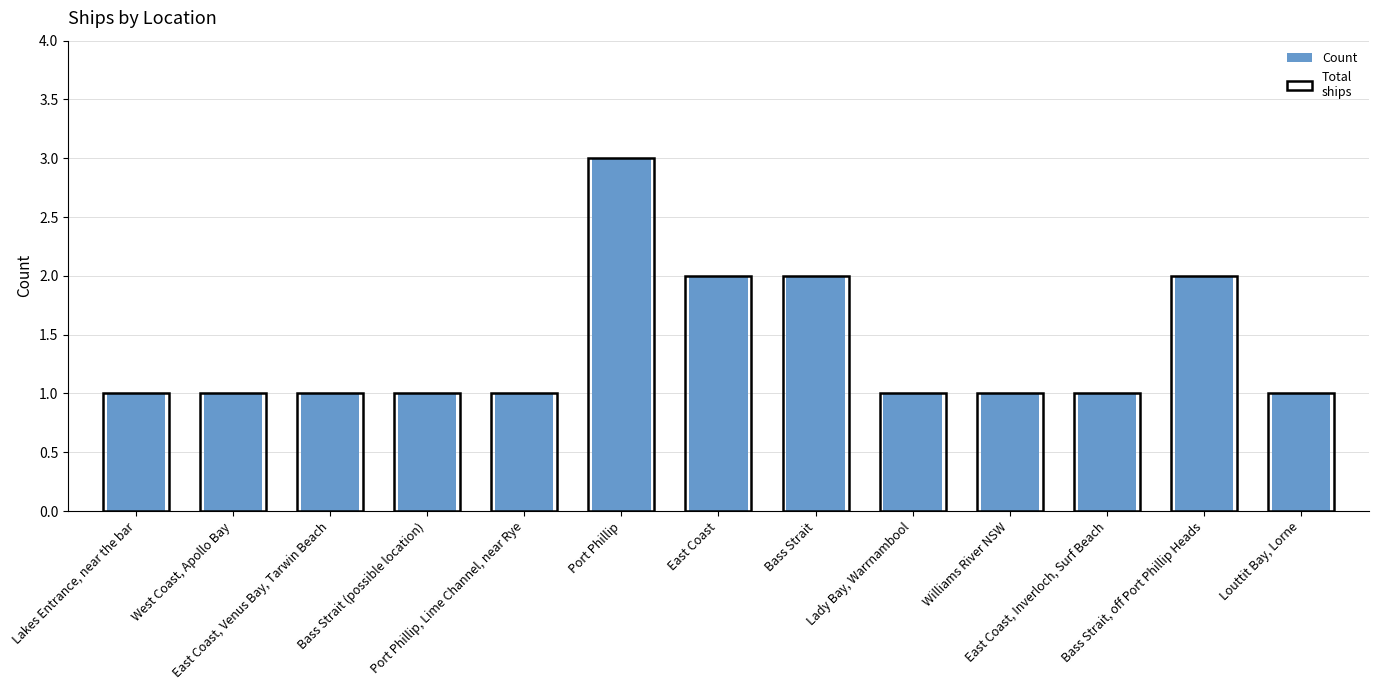

What is the minimum value shown in the chart?

1